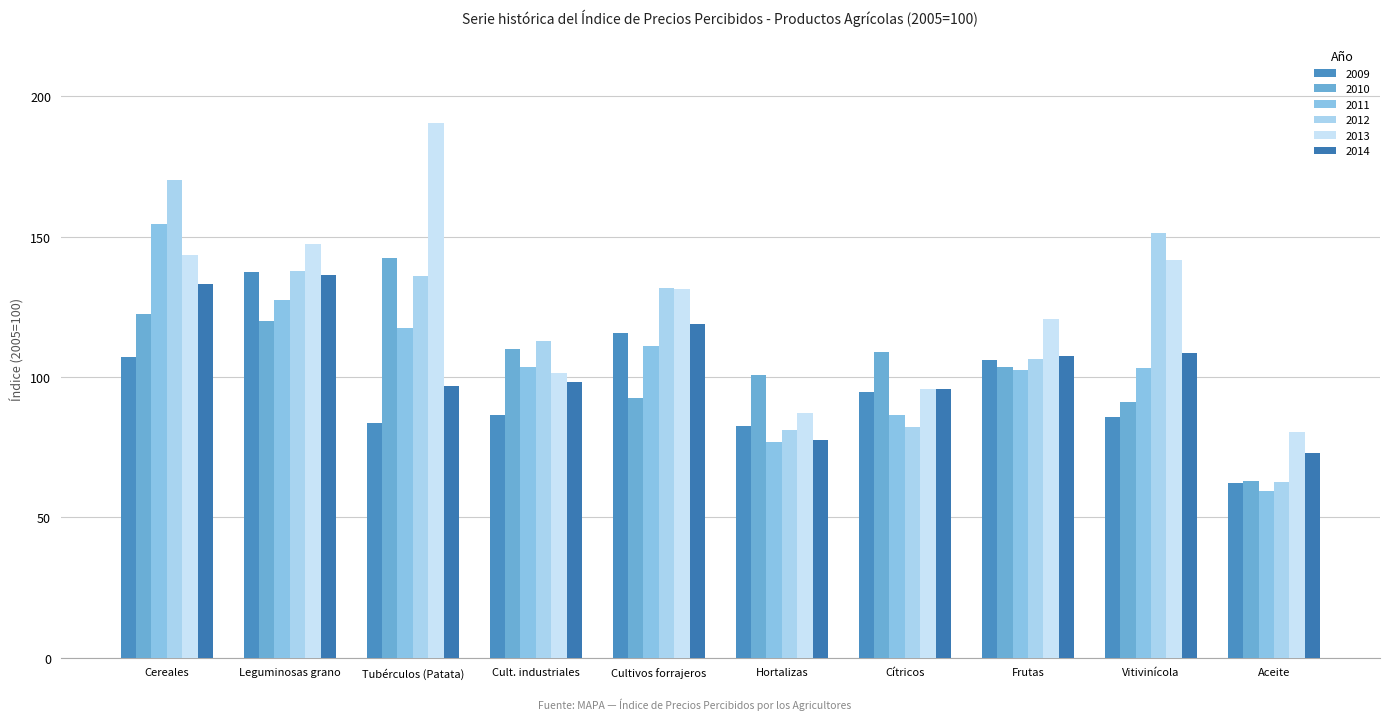

What is the lowest value of the 2010 series?

62.8